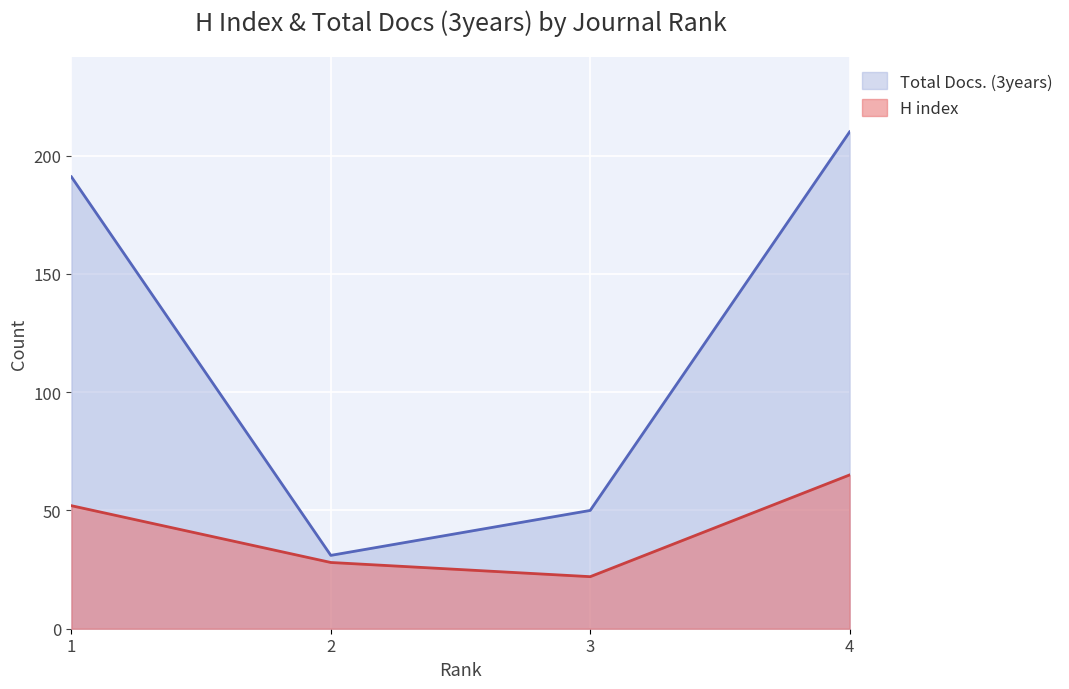

How many H index values are between 28 and 65?

3